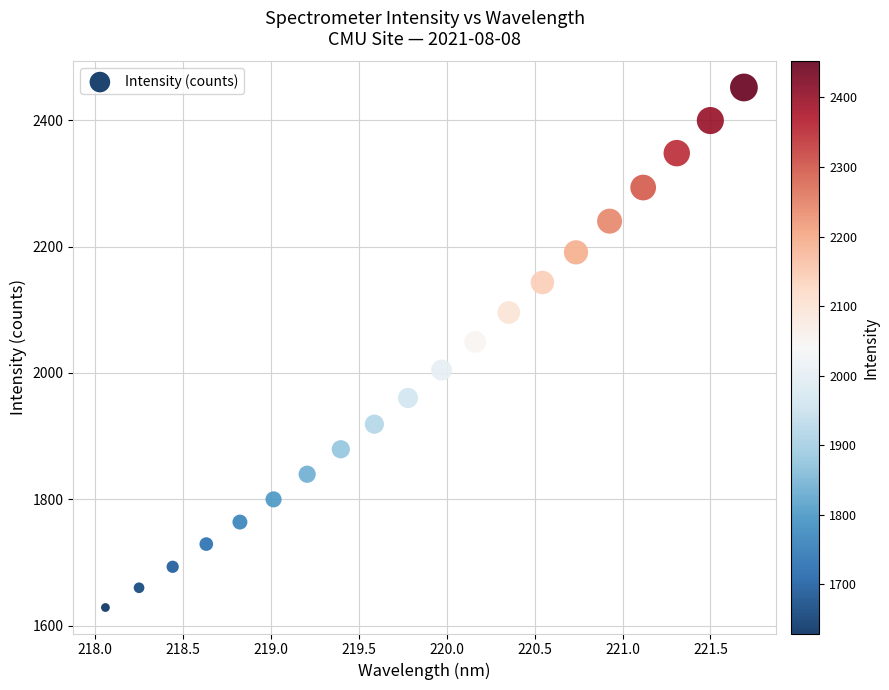

What is the range of Y values (max minus min)?

823.0